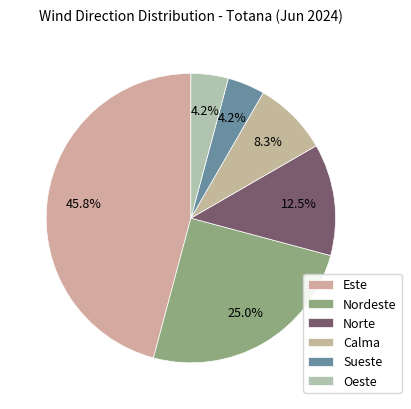

Count the number of slices in the pie.

6